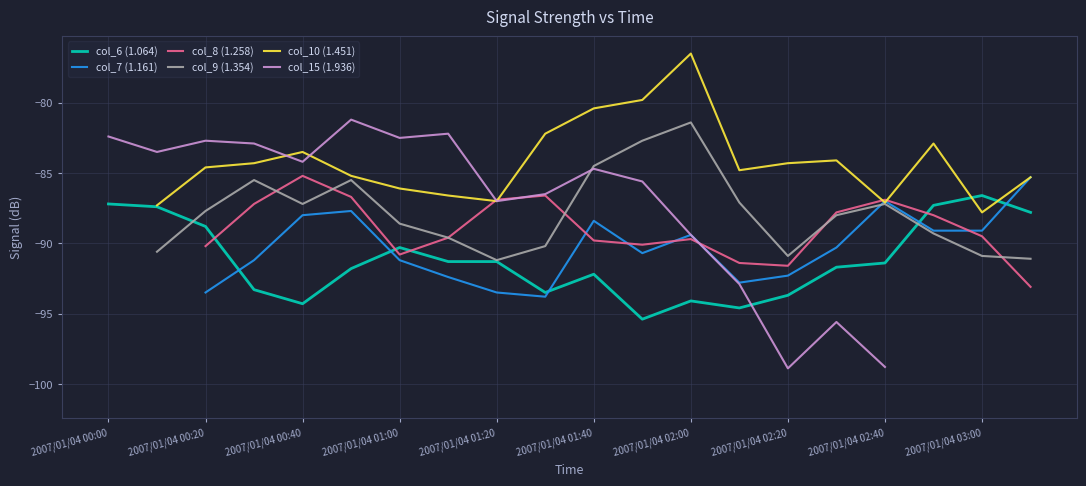

Where does the col_6 (1.064) series first go above -91?

2007/01/04 00:00